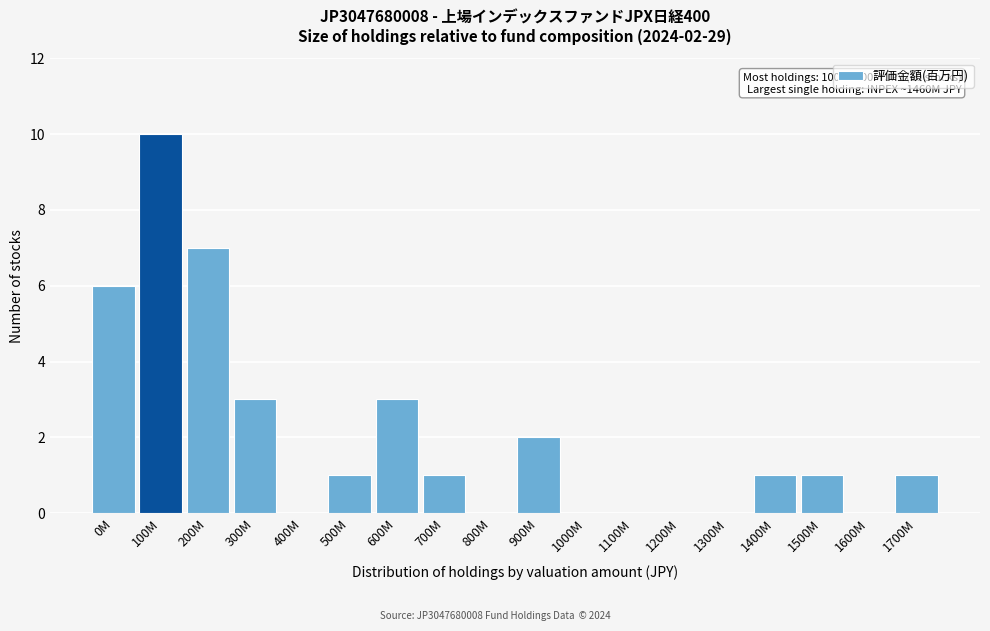

Reading right to left, what are all the values shown in this chart?

1700M=1	1600M=0	1500M=1	1400M=1	1300M=0	1200M=0	1100M=0	1000M=0	900M=2	800M=0	700M=1	600M=3	500M=1	400M=0	300M=3	200M=7	100M=10	0M=6